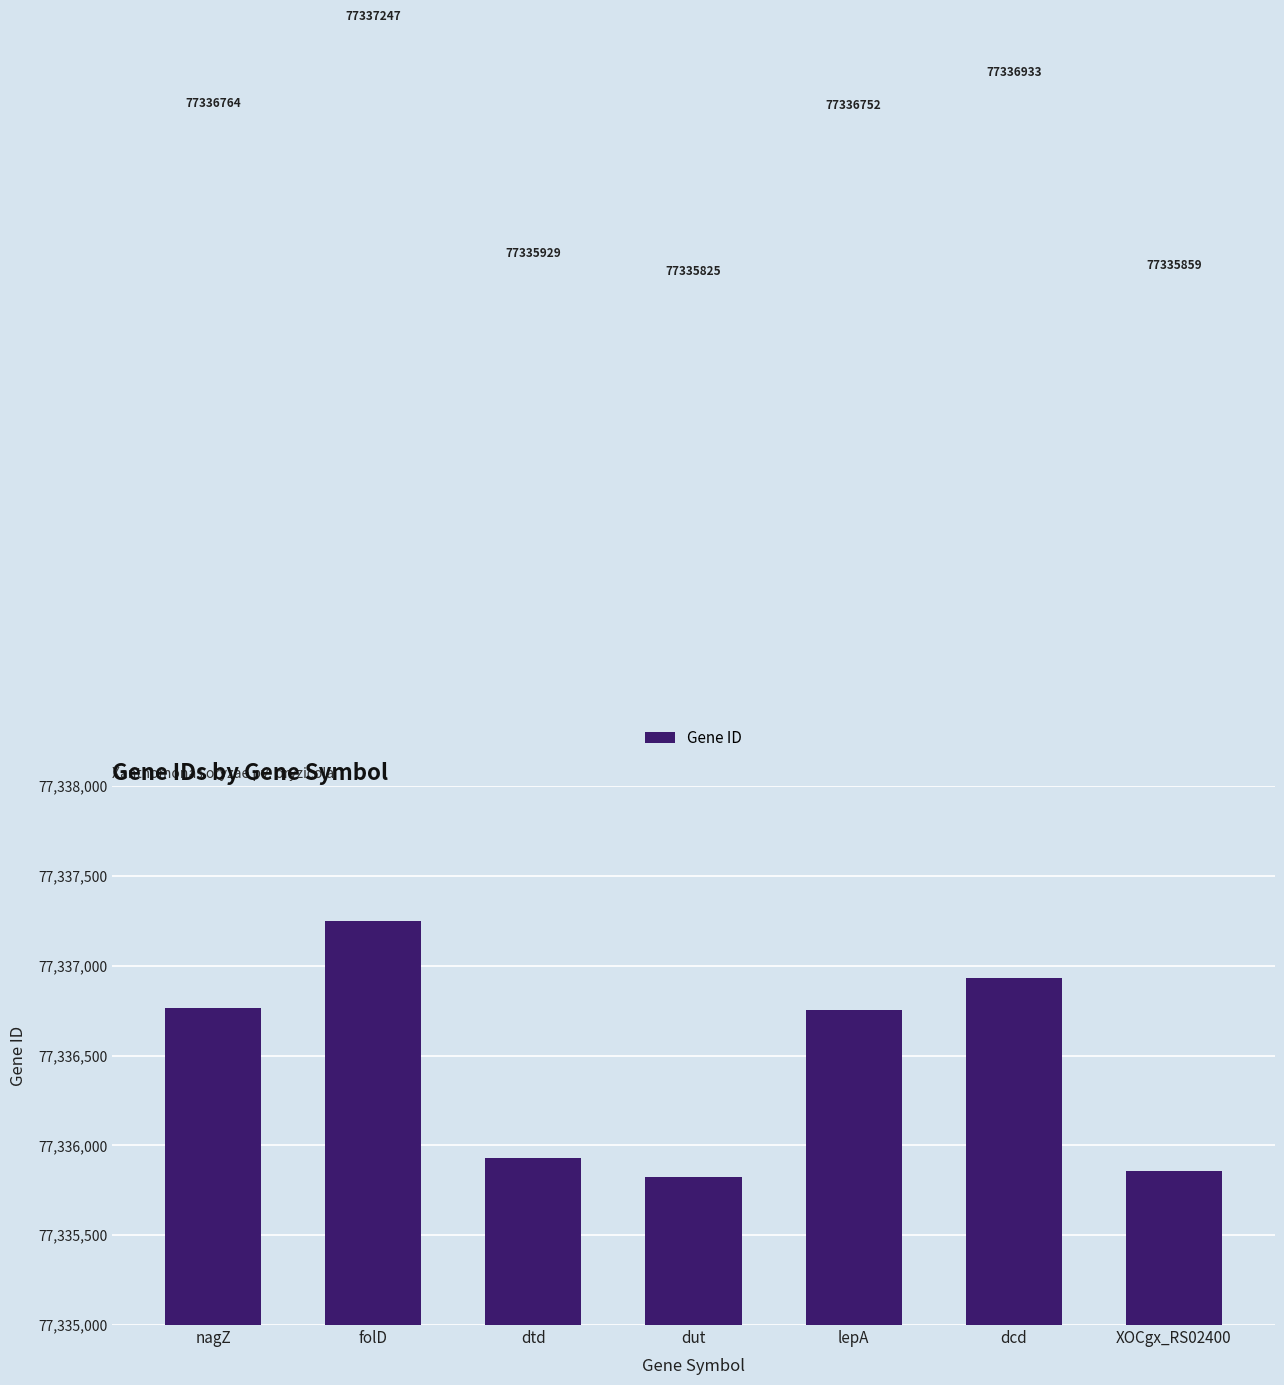

What is the approximate value at XOCgx_RS02400?

77335859